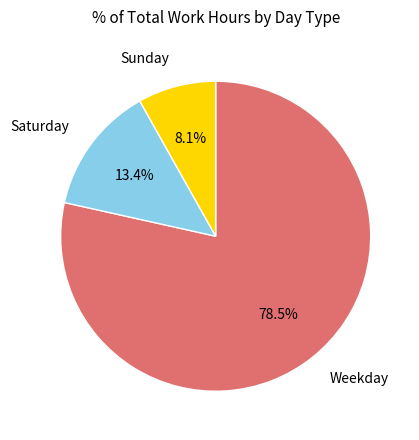

Rank the categories by value from lowest to highest.

Sunday, Saturday, Weekday